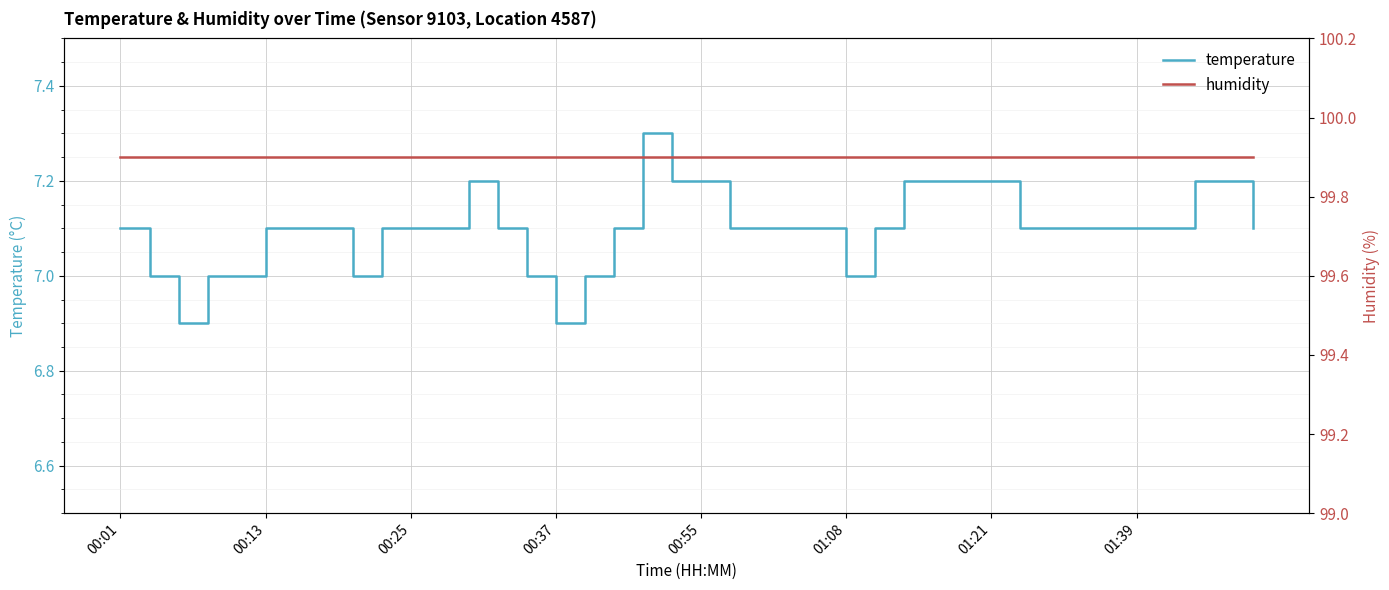

What are all the series names shown in the legend?

temperature, humidity